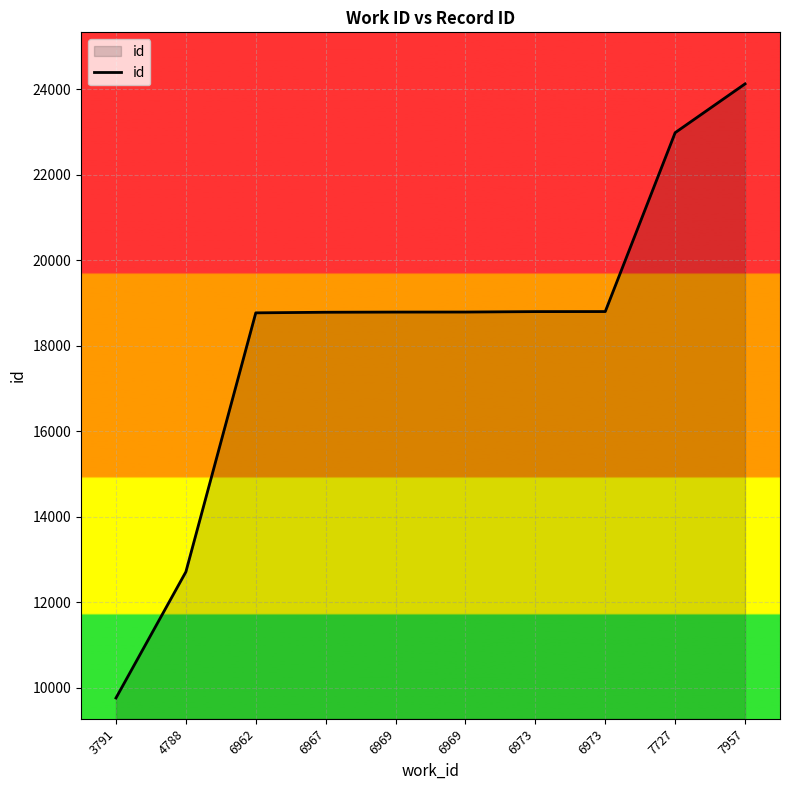

Is this an area chart (filled region under the line)?

Yes